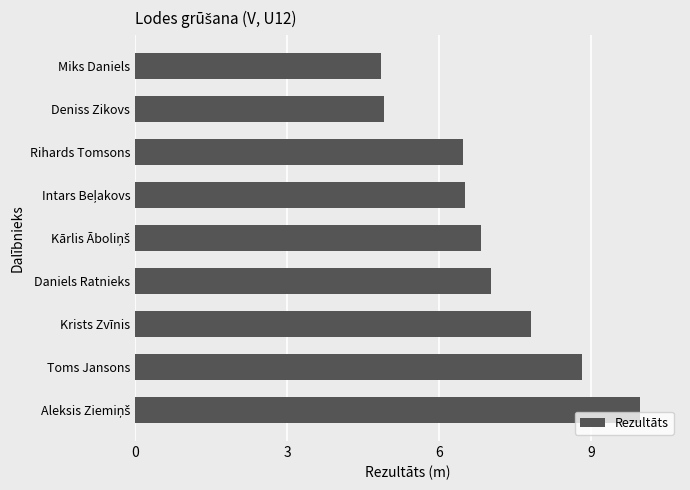

The chart shows a value of 4.9 at Miks Daniels. True or false?

True